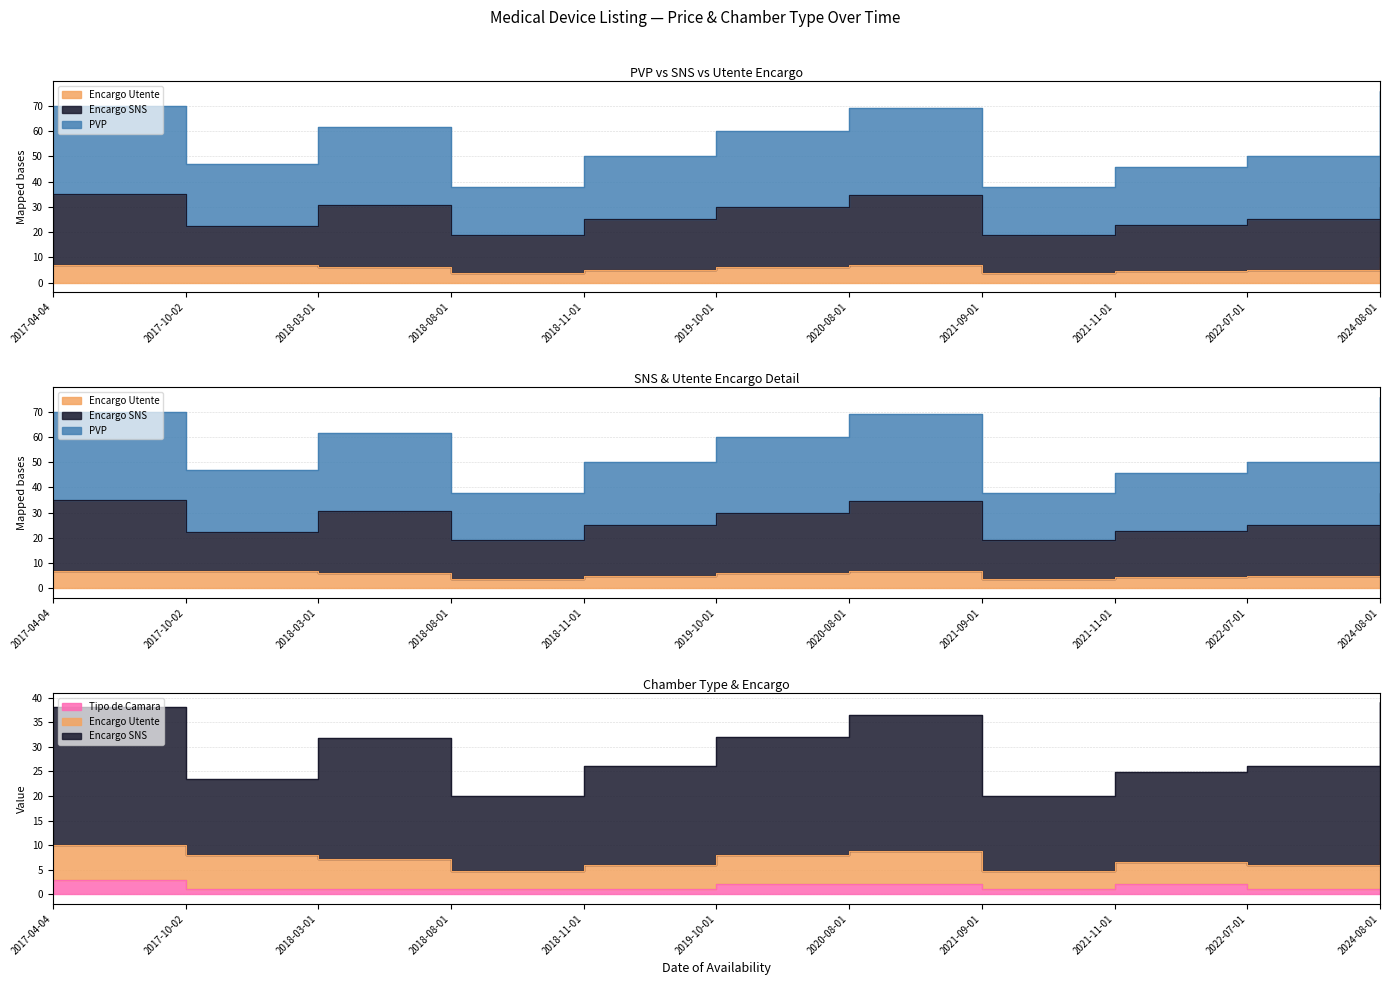

Reading left to right, extract all data points from this chart.

Encargo Utente: 2017-04-04=7.0	2017-10-02=6.9	2018-03-01=6.1	2018-08-01=3.8	2018-11-01=5.0	2019-10-01=6.0	2020-08-01=6.9	2021-09-01=3.8	2021-11-01=4.6	2022-07-01=5.0	2024-08-01=10.0
Encargo SNS: 2017-04-04=38.0	2017-10-02=23.5	2018-03-01=31.7	2018-08-01=20.0	2018-11-01=26.0	2019-10-01=32.0	2020-08-01=36.5	2021-09-01=20.0	2021-11-01=24.8	2022-07-01=26.0	2024-08-01=39.0
PVP: 2017-04-04=70.0	2017-10-02=47.0	2018-03-01=61.5	2018-08-01=38.0	2018-11-01=50.0	2019-10-01=60.0	2020-08-01=69.0	2021-09-01=38.0	2021-11-01=45.6	2022-07-01=50.0	2024-08-01=76.0
Tipo de Camara: 2017-04-04=3.0	2017-10-02=1.0	2018-03-01=1.0	2018-08-01=1.0	2018-11-01=1.0	2019-10-01=2.0	2020-08-01=2.0	2021-09-01=1.0	2021-11-01=2.0	2022-07-01=1.0	2024-08-01=1.0